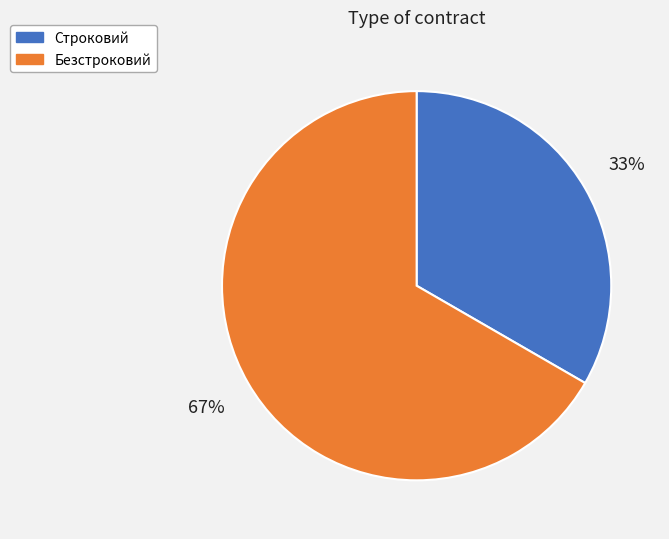

Which has a higher value, Строковий or Безстроковий?

Безстроковий